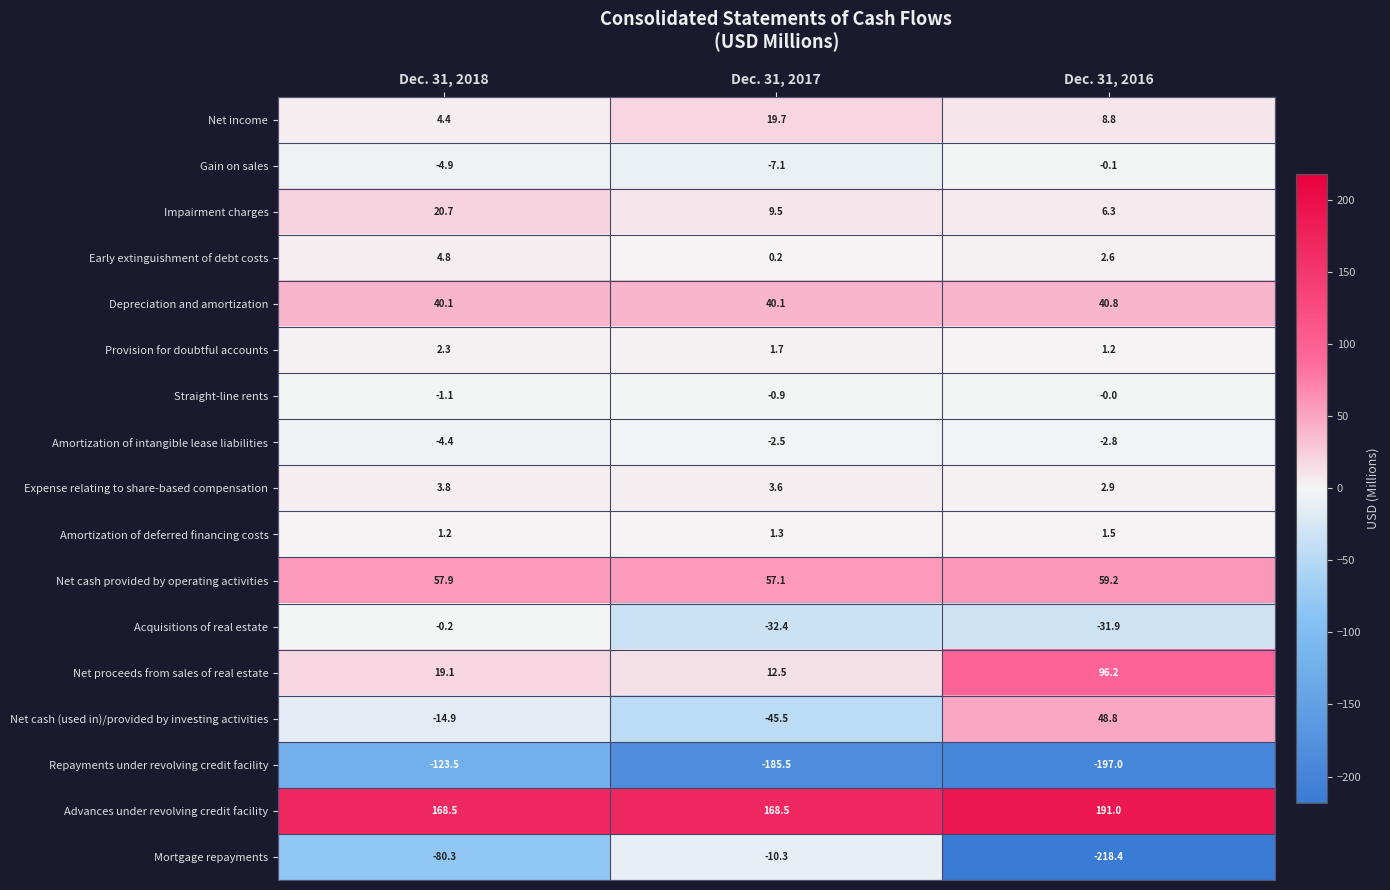

The value of Advances under revolving credit facility at Dec. 31, 2018 is 168.5. True or false?

True